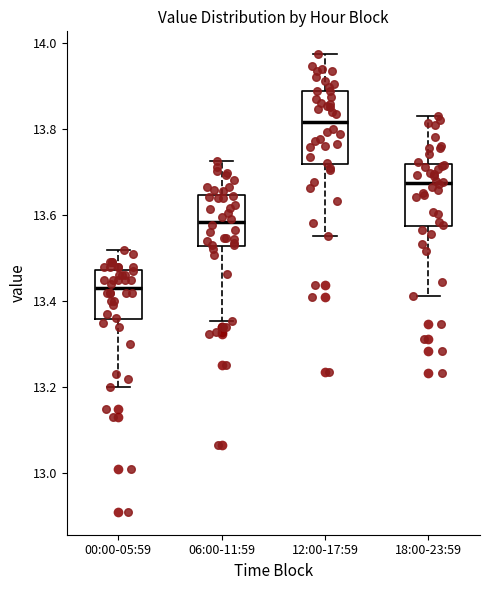

Reading left to right, transcribe this box plot: for each box, give where its median line is, the range the box spans, and where its two whiskers end, as read against the y-axis. The values are not printed on the chart, so give them approximately, as read against the axis.

00:00-05:59: median 13.44, box 13.36 to 13.48, whiskers 13.20 to 13.52
06:00-11:59: median 13.58, box 13.52 to 13.64, whiskers 13.36 to 13.72
12:00-17:59: median 13.82, box 13.72 to 13.88, whiskers 13.56 to 13.98
18:00-23:59: median 13.68, box 13.58 to 13.72, whiskers 13.42 to 13.84